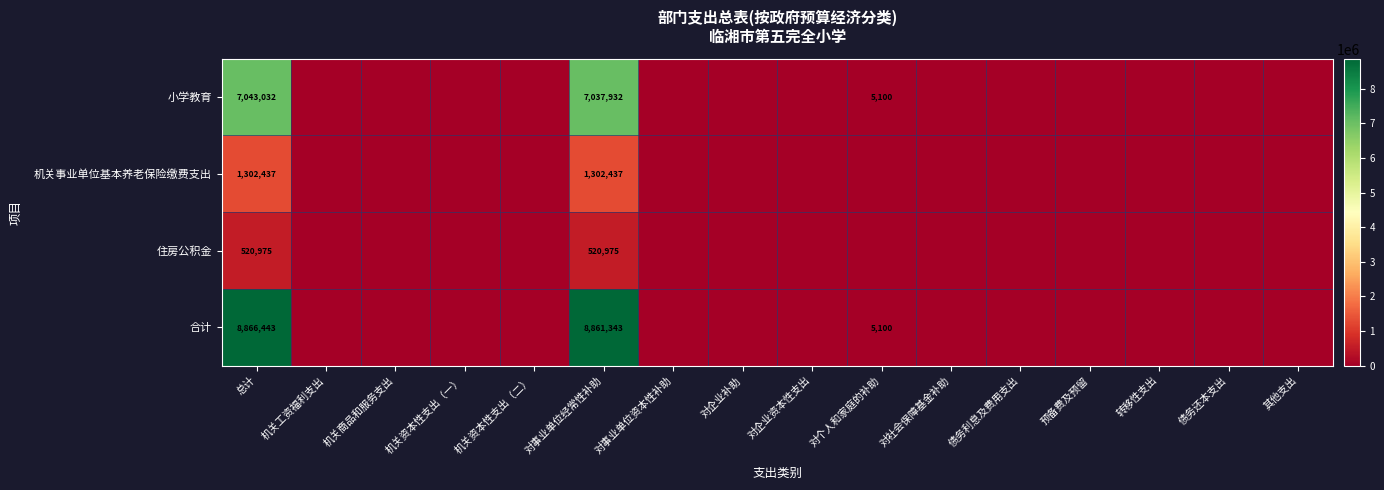

What is the difference between the highest and lowest values at 总计?

8345468